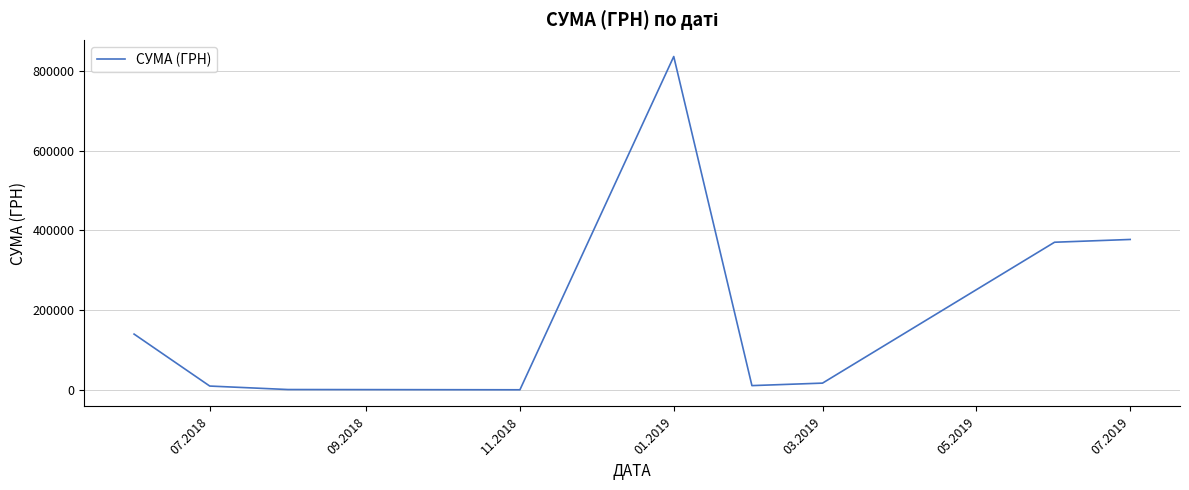

What is the difference between the maximum and minimum values?

834870.4